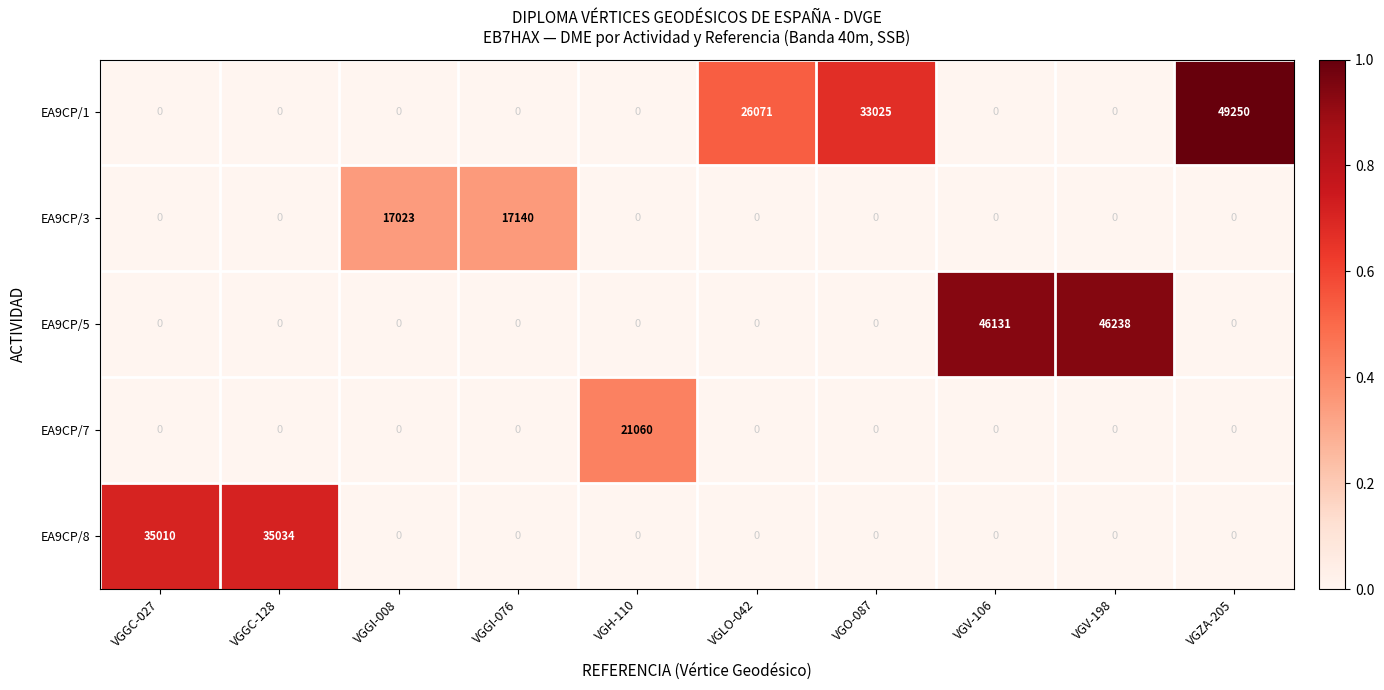

What is the greatest value displayed?

49250